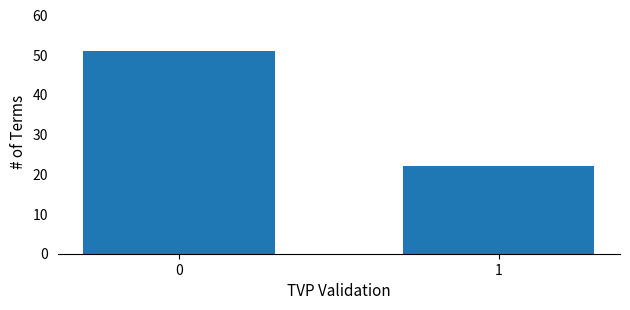

Reading right to left, what are all the values shown in this chart?

22	51